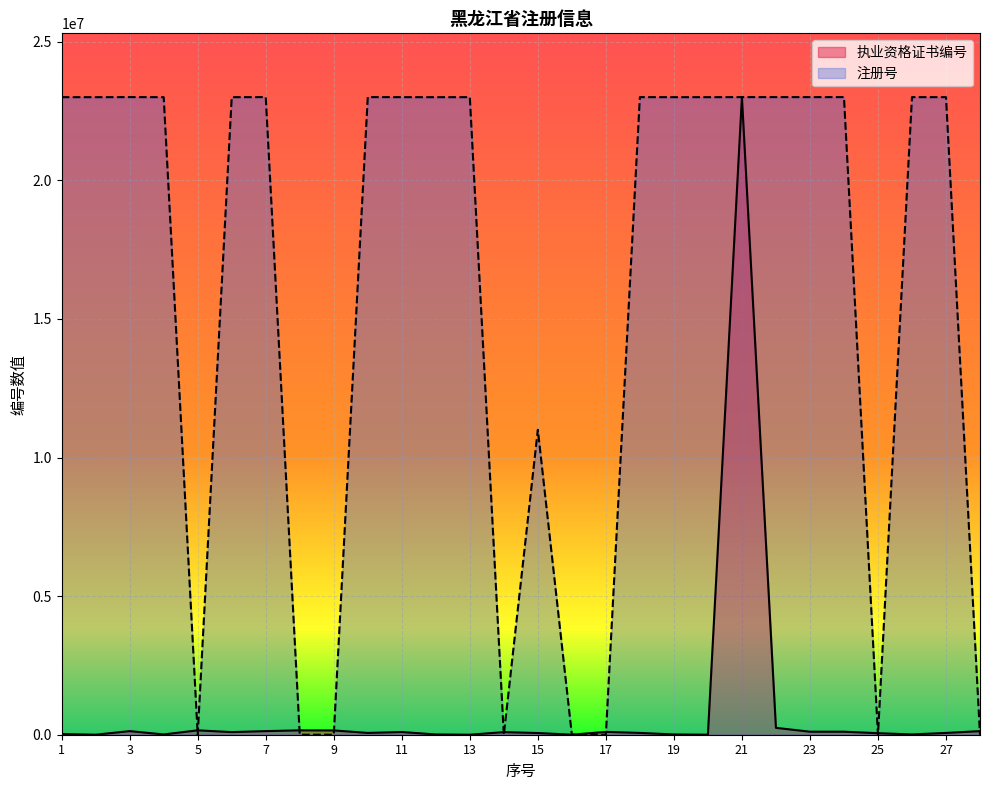

What is the greatest value displayed?

23003915